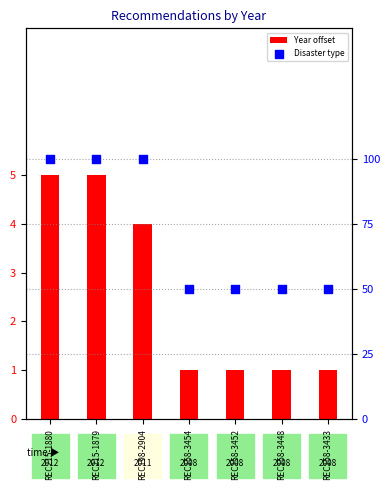

Is the value of Disaster type at REC158-3433 greater than the value of Year offset at REC158-3452?

No